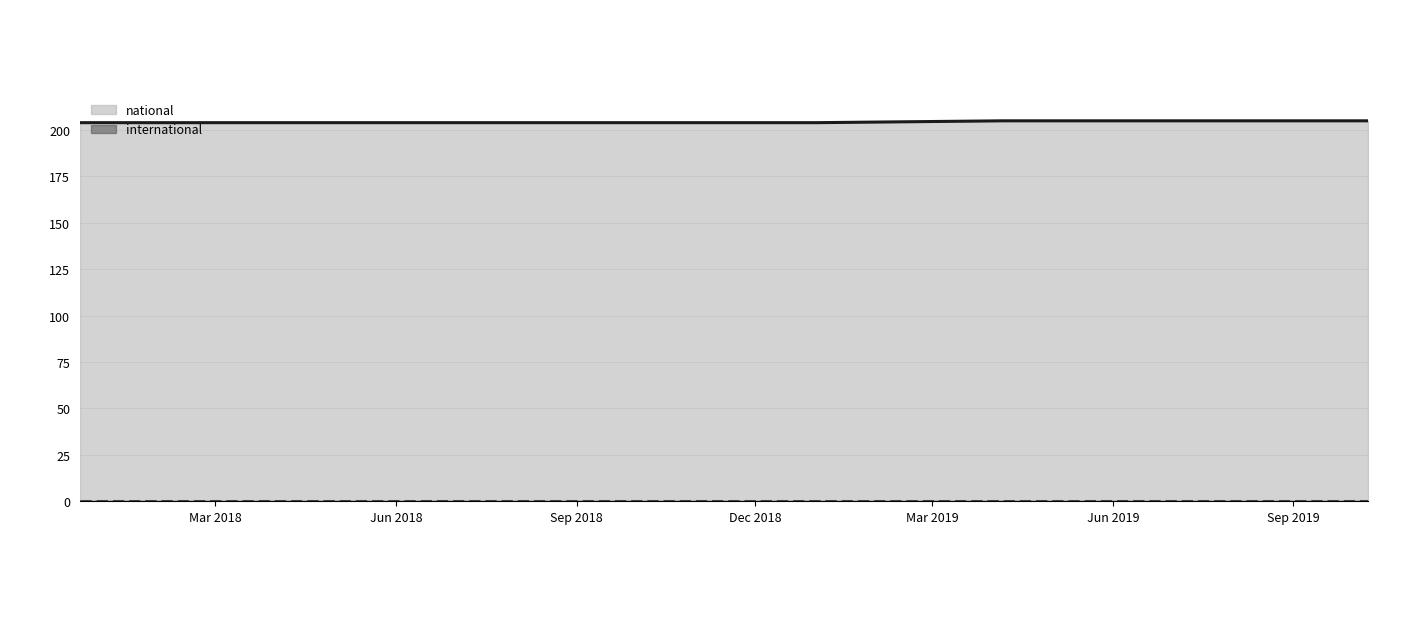

Reading left to right, extract all data points from this chart.

national: 2019-07-01=205	2019-01-01=204	2019-10-09=205	2019-04-06=205	2018-09-28=204	2018-07-11=204	2017-12-22=204	2018-04-09=204
international: 2019-07-01=0	2019-01-01=0	2019-10-09=0	2019-04-06=0	2018-09-28=0	2018-07-11=0	2017-12-22=0	2018-04-09=0